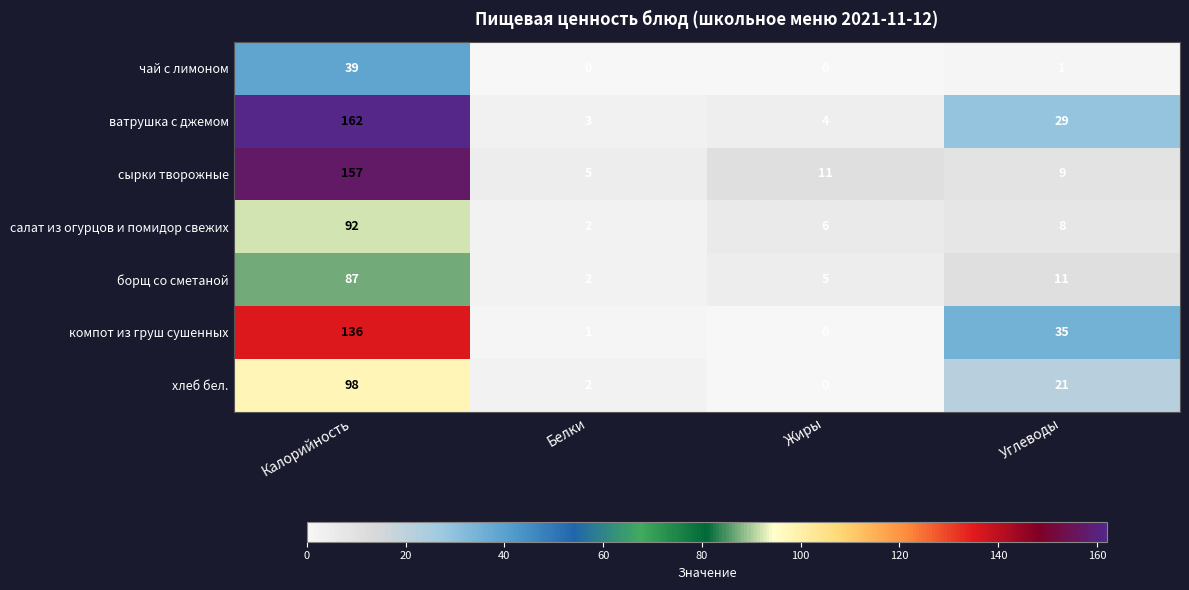

What is the total value across all series at Калорийность?

771